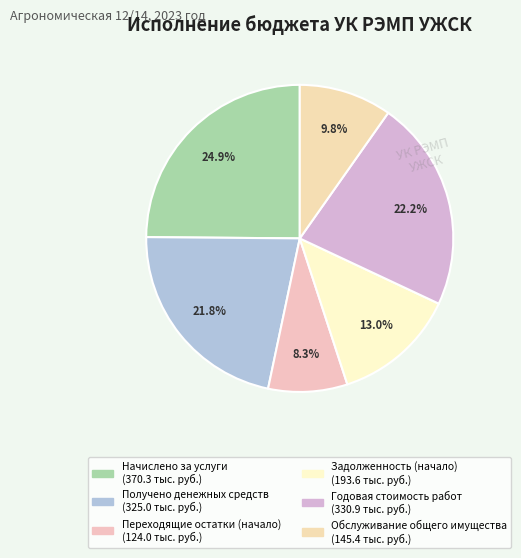

To the nearest percent, what is the average slice percentage?

17%